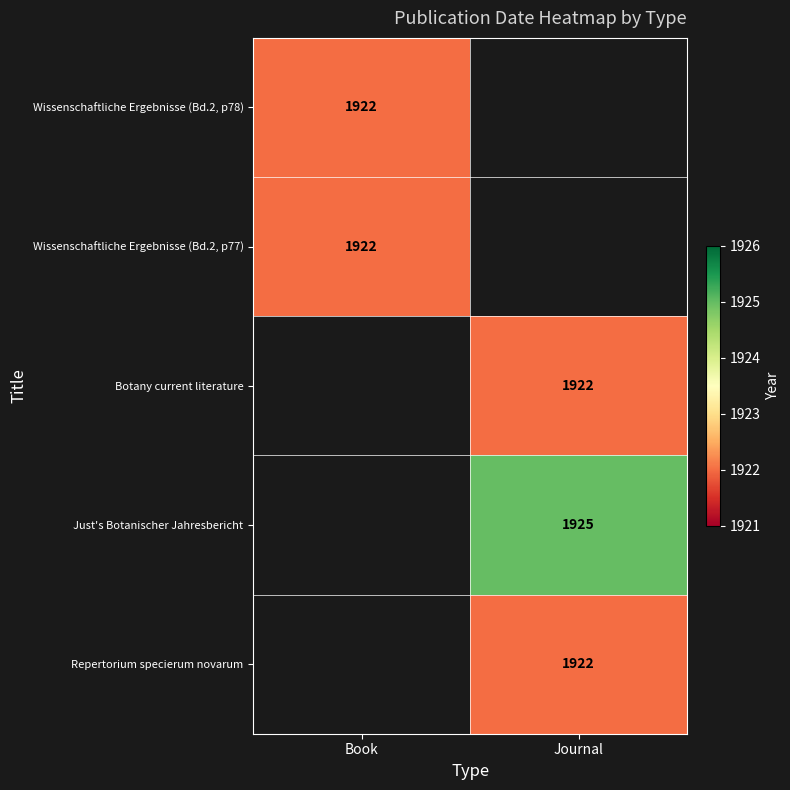

True or false: Botany current literature has a value of 1922 at Journal.

True